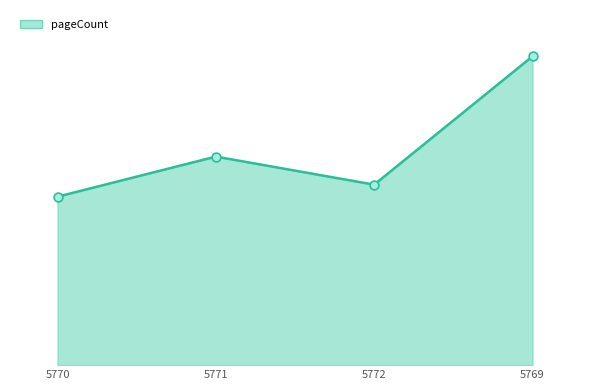

Is this an area chart (filled region under the line)?

Yes